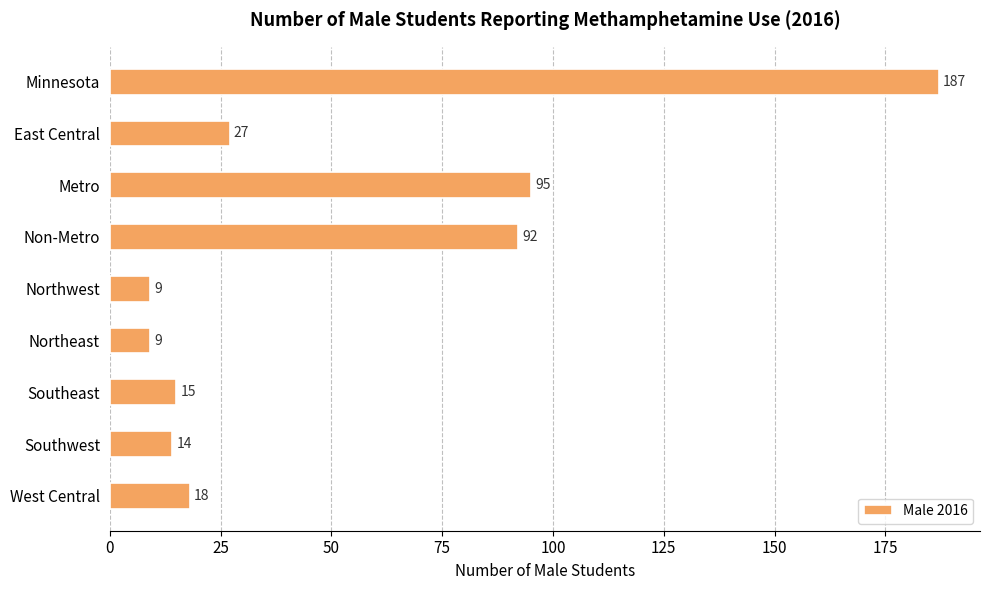

Does the chart contain any negative values?

No